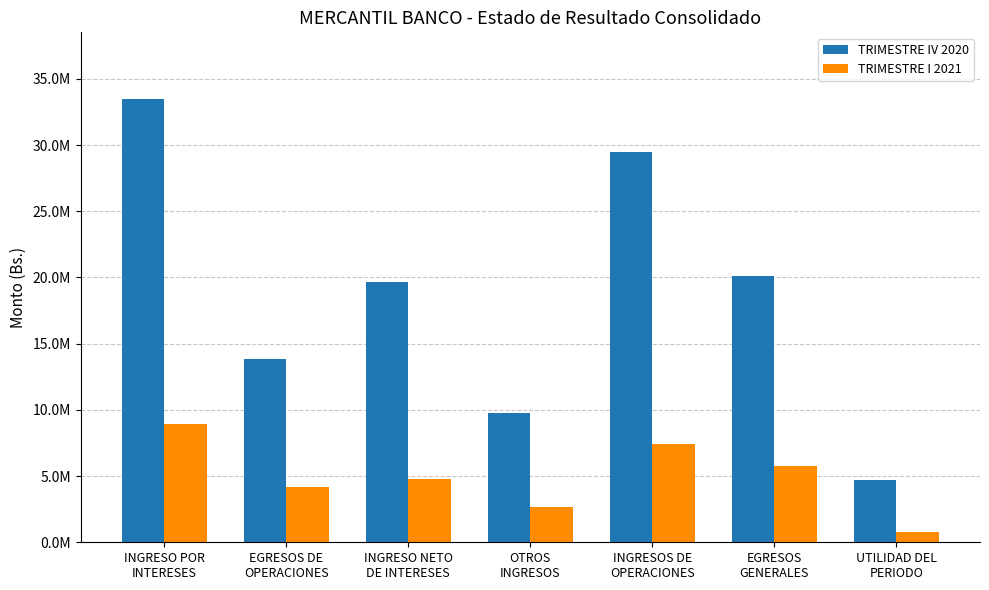

Is the value of TRIMESTRE IV 2020 at EGRESOS DE
OPERACIONES greater than the value of TRIMESTRE I 2021 at INGRESO NETO
DE INTERESES?

Yes